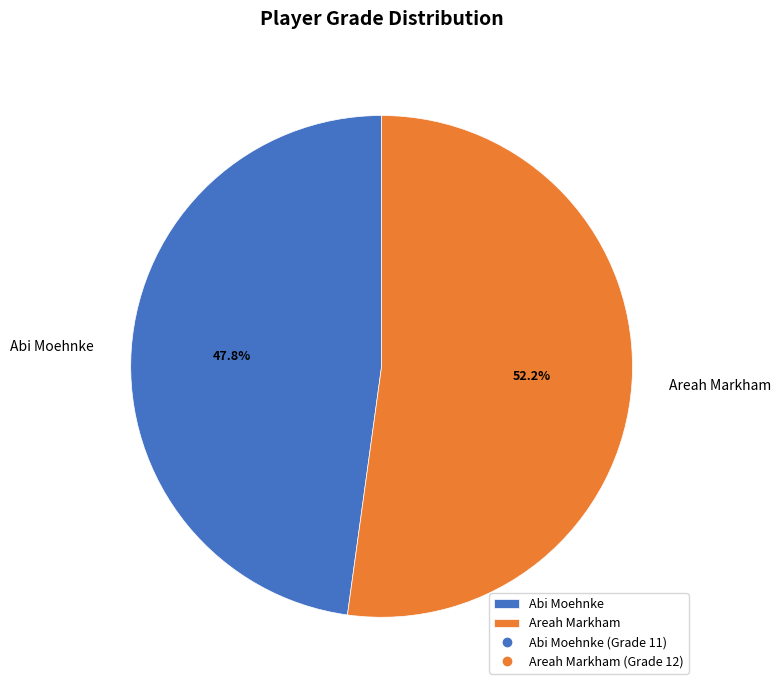

What is the ratio of the value at Abi Moehnke to the value at Areah Markham?

0.9